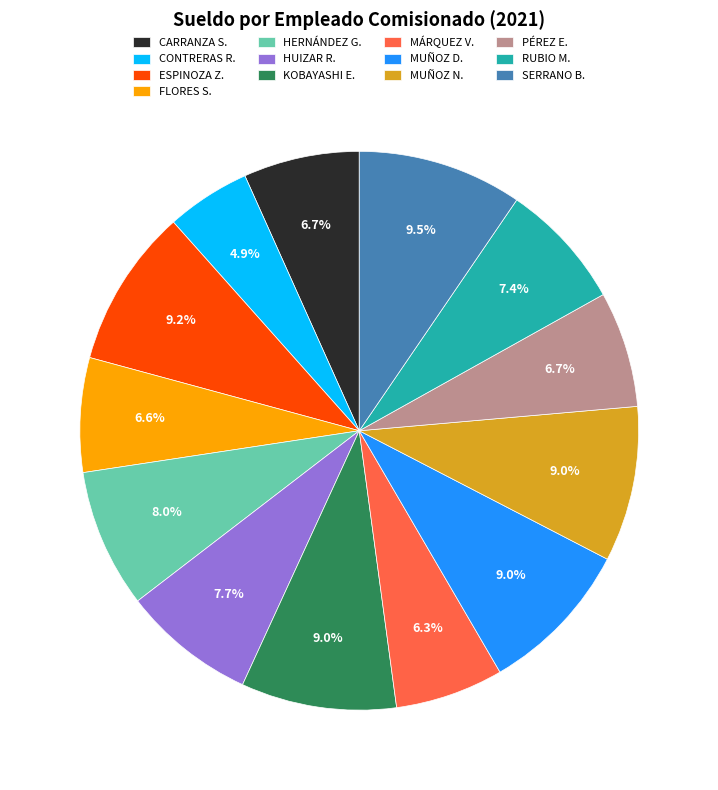

Which category has the smallest portion of the pie?

CONTRERAS R.